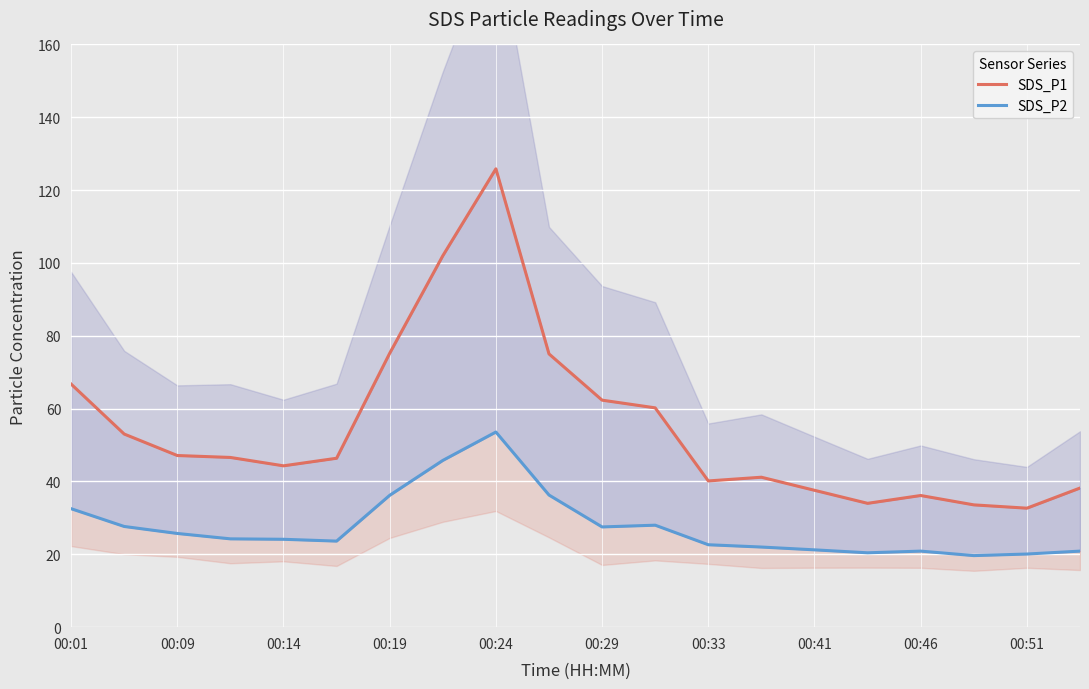

What is the difference between the second highest and minimum values in the SDS_P1 series?

69.3